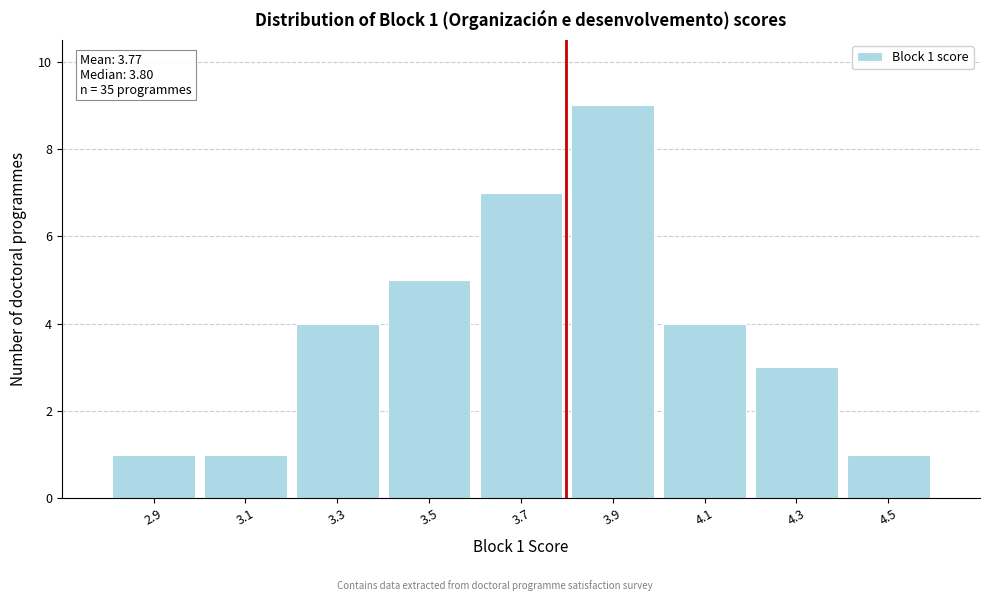

Which range on the x-axis has the tallest bar?

3.8 to 4.0